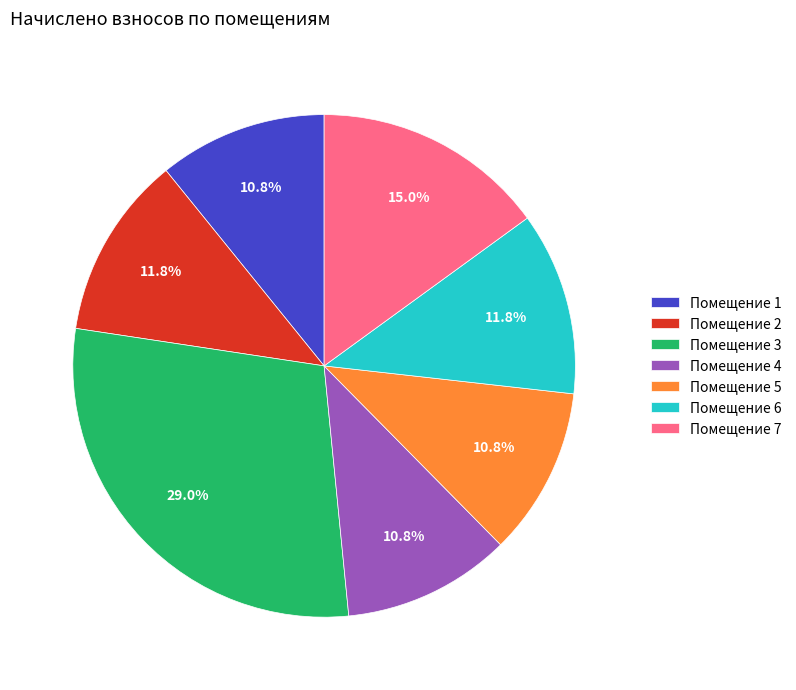

Does any single category account for the majority?

No